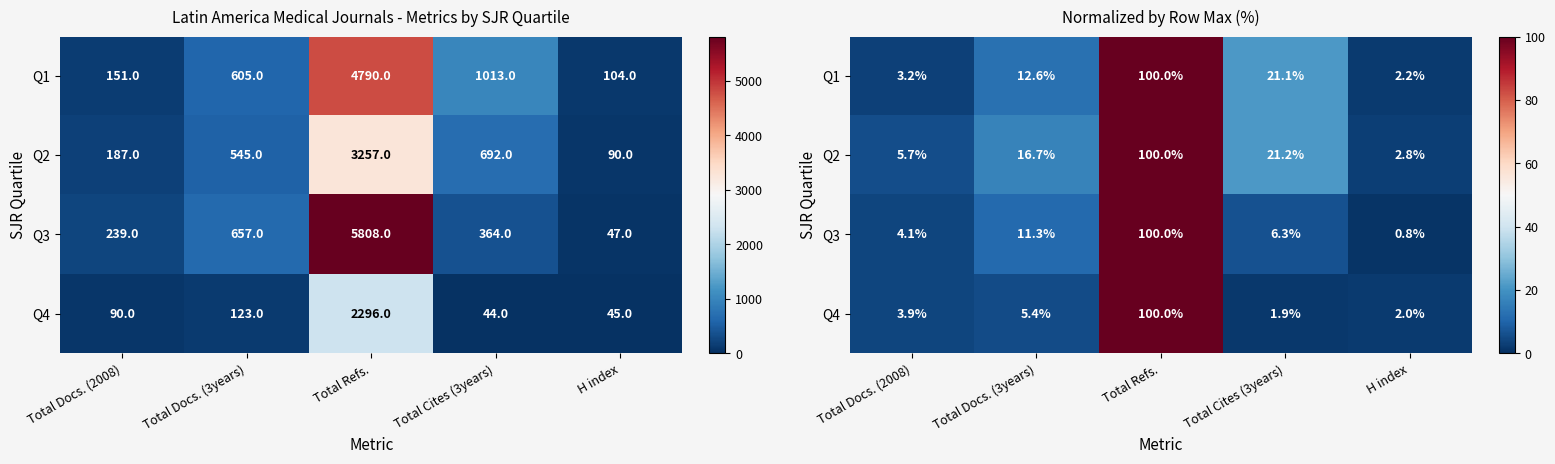

What value does the Q3 series have at Total Refs.?

100.0